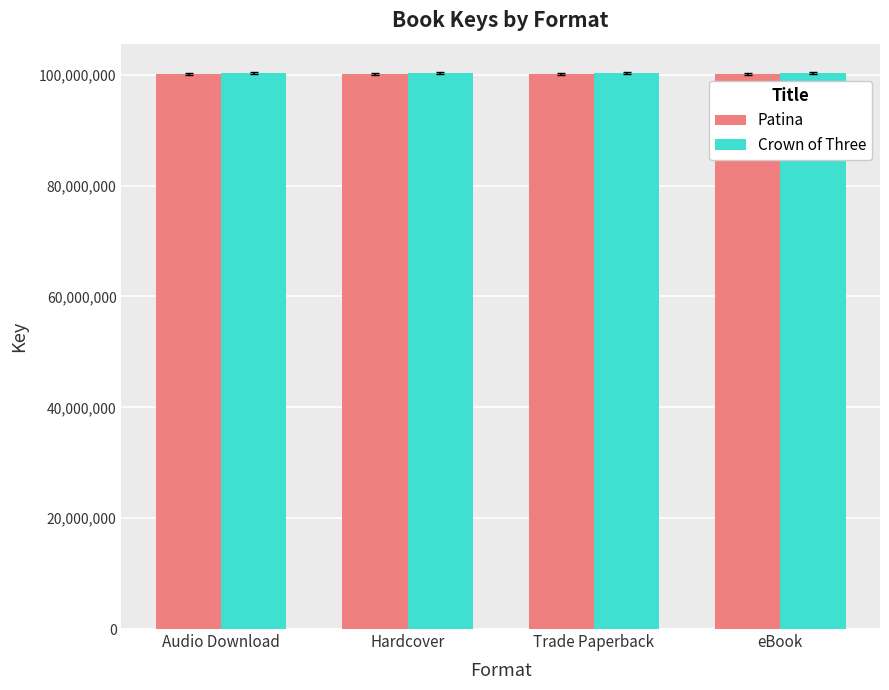

The value of Crown of Three at Trade Paperback is 60264261. True or false?

False